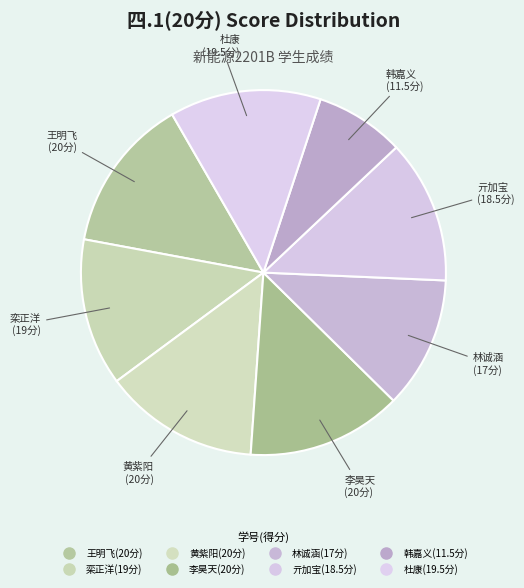

Count the number of slices in the pie.

8